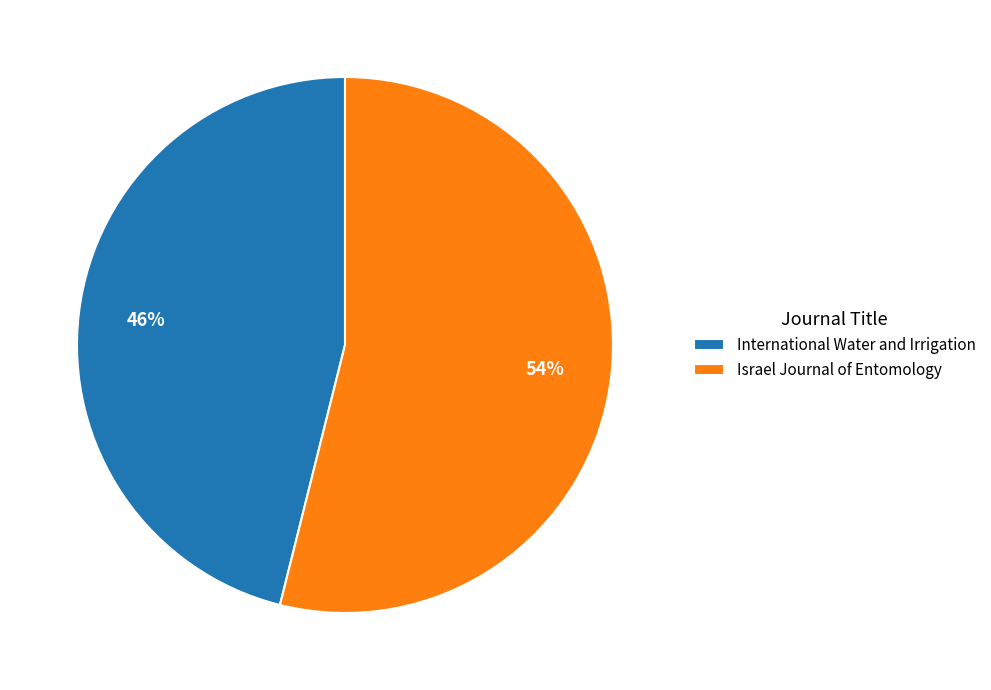

Rank the categories by value from lowest to highest.

International Water and Irrigation, Israel Journal of Entomology